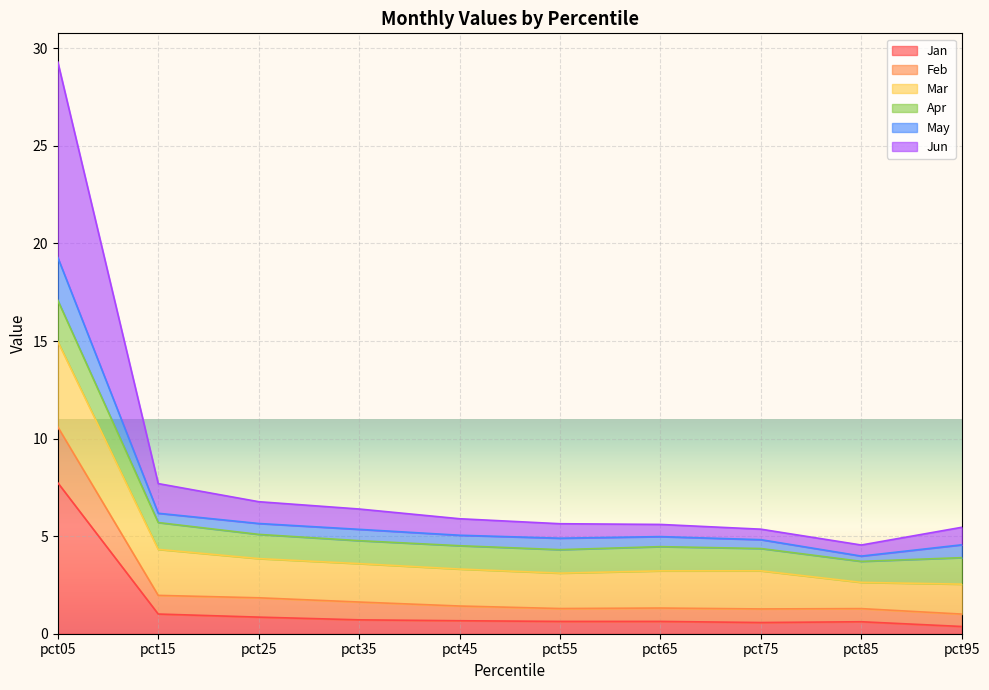

At which category is the sum across all series the highest?

pct05